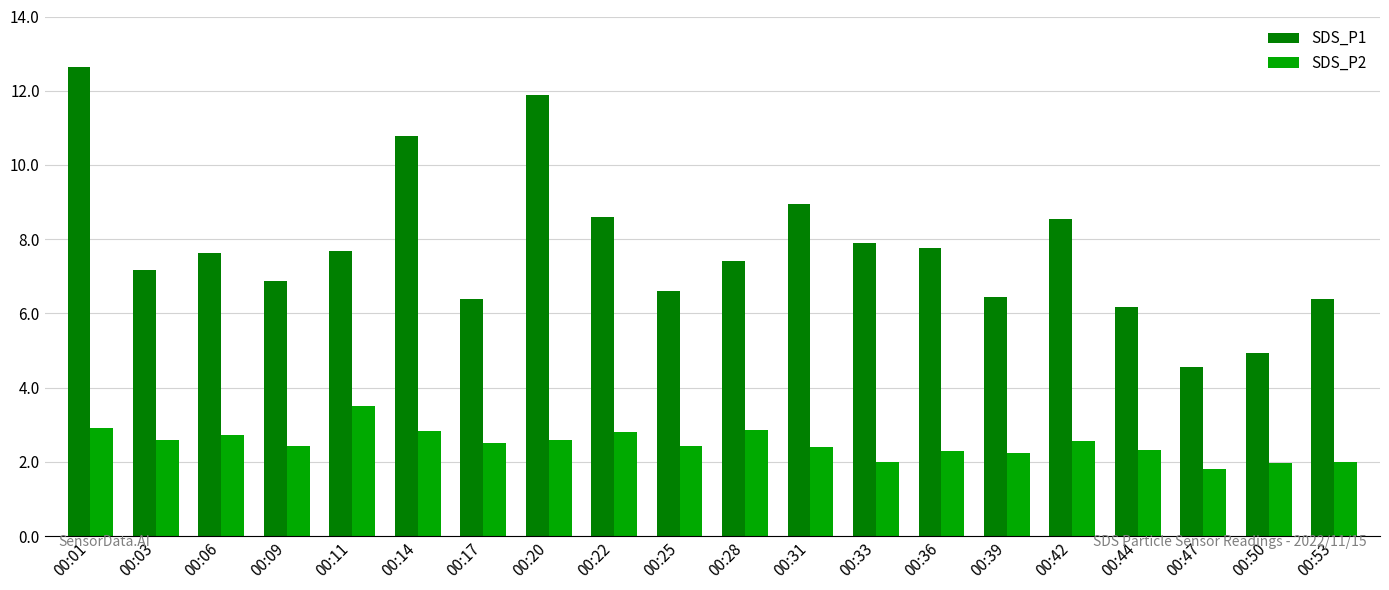

What is the difference between the highest and lowest values at 00:20?

9.3